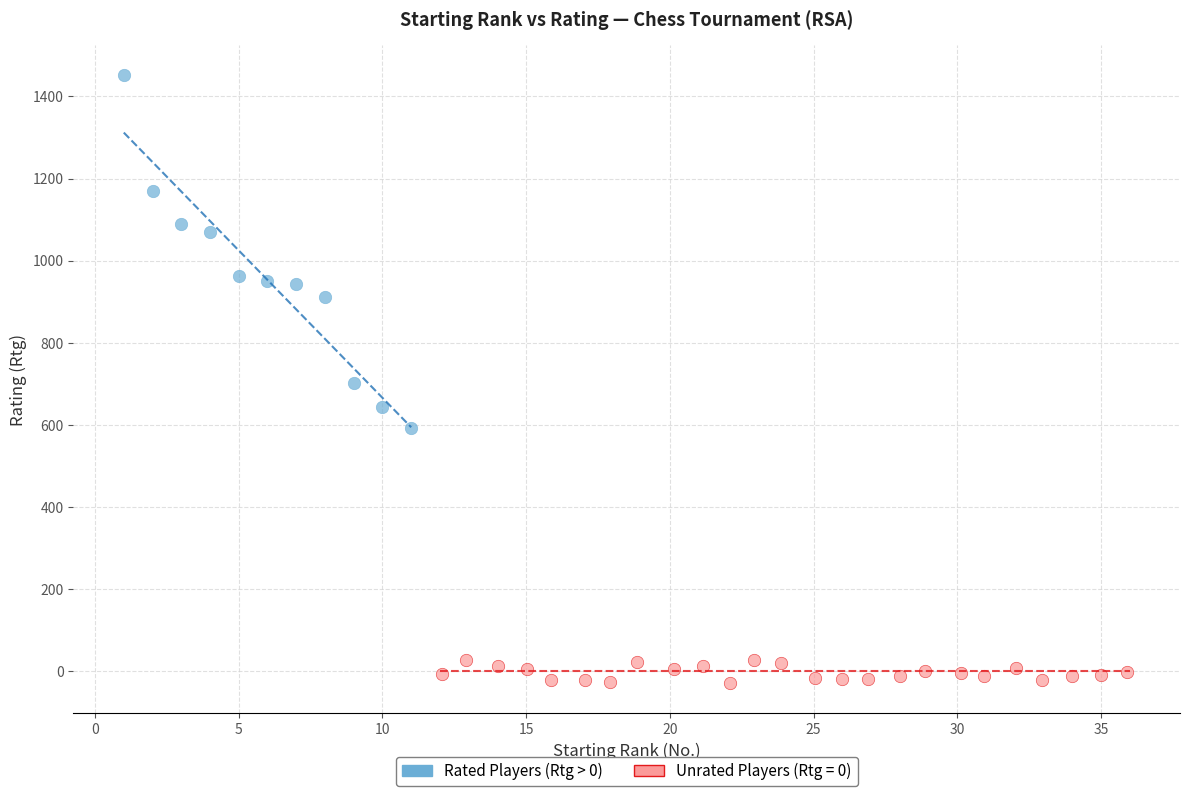

Which series has the largest Y range (max minus min)?

Rated Players (Rtg > 0)